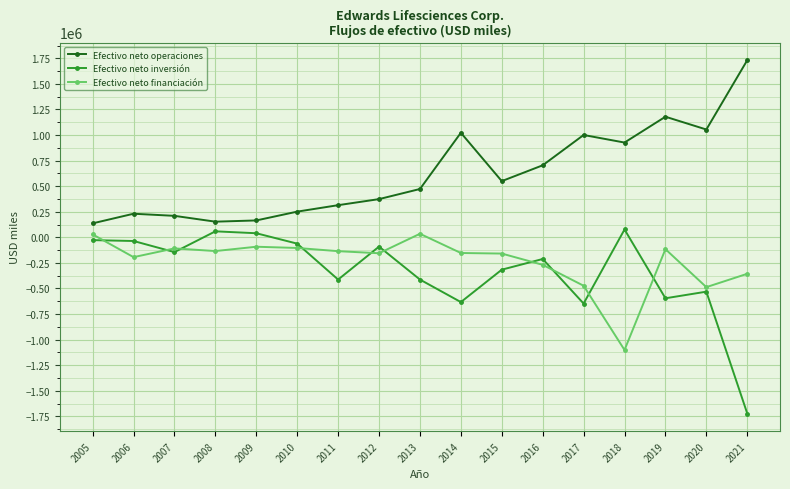

True or false: Efectivo neto inversión and Efectivo neto operaciones intersect in this chart.

False